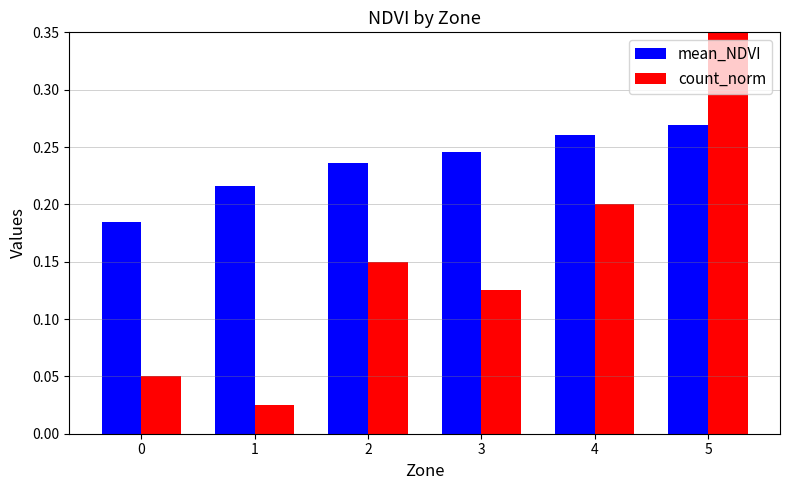

Where is count_norm nearest to the value 0?

1